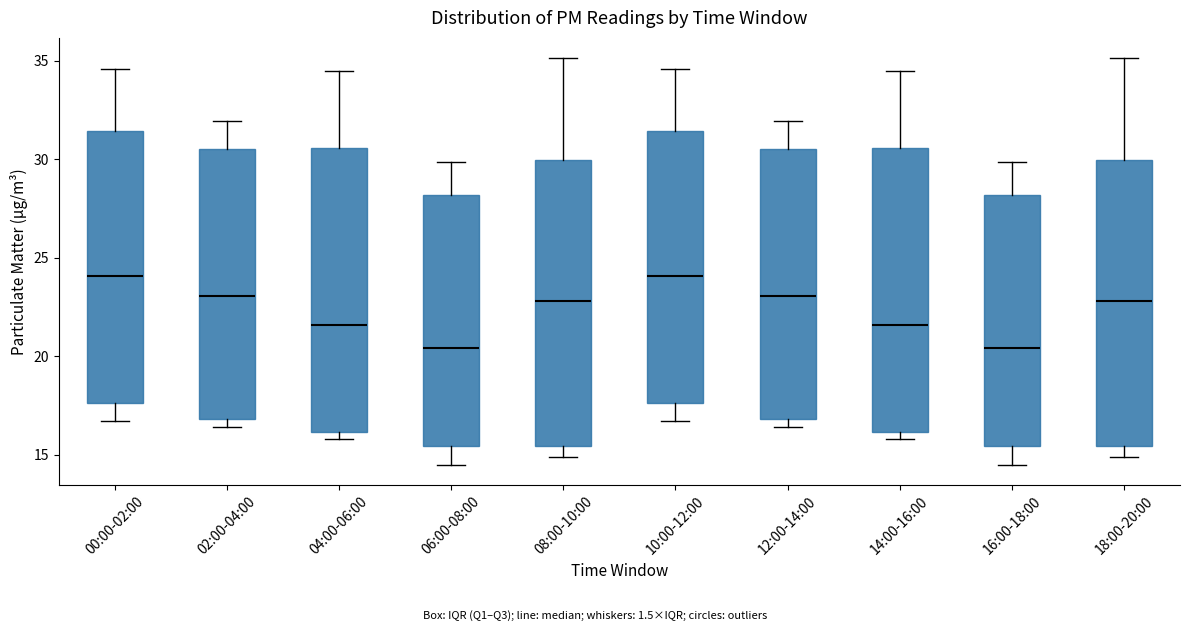

Where does the median line of the box for 16:00-18:00 sit on the y-axis? The values are not printed on the chart, so give them approximately, as read against the axis.

20.5